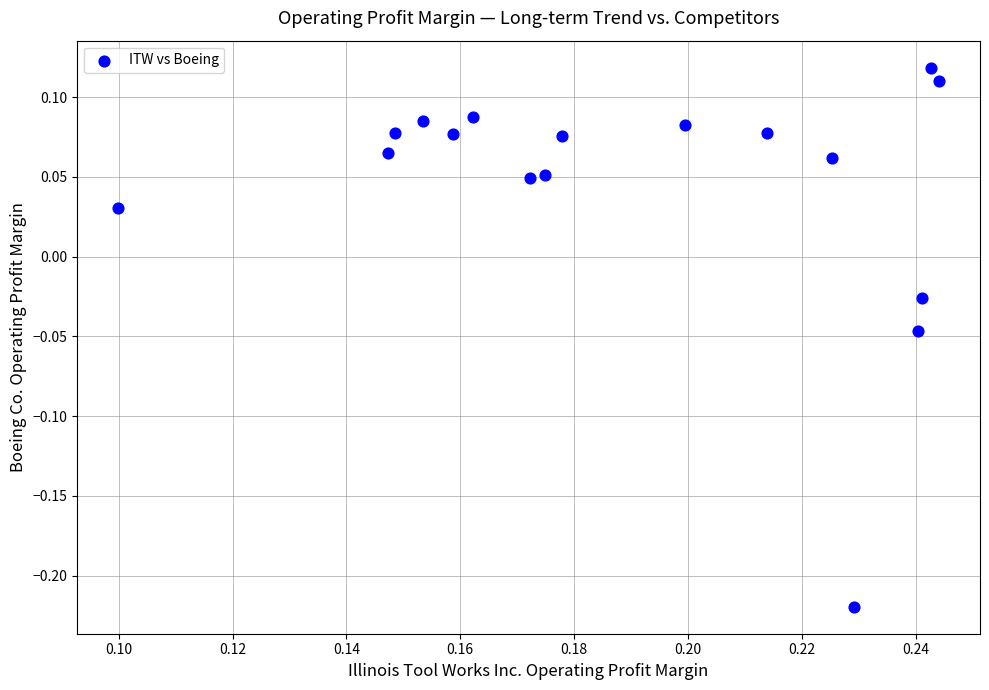

What is the range of Y values (max minus min)?

0.3